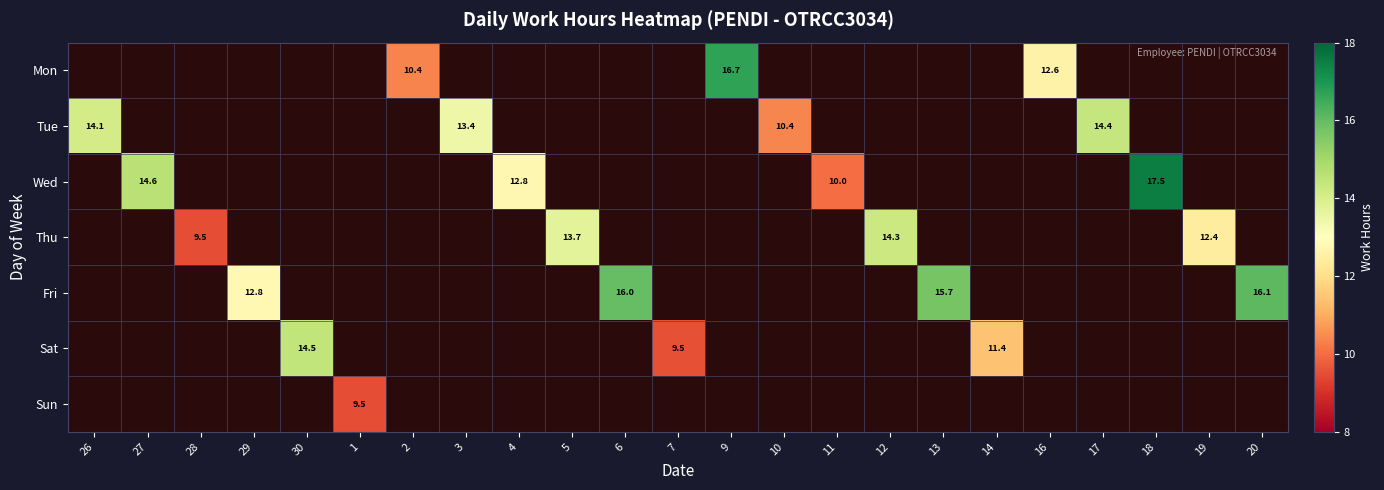

At which category does the chart reach its peak across all series?

18